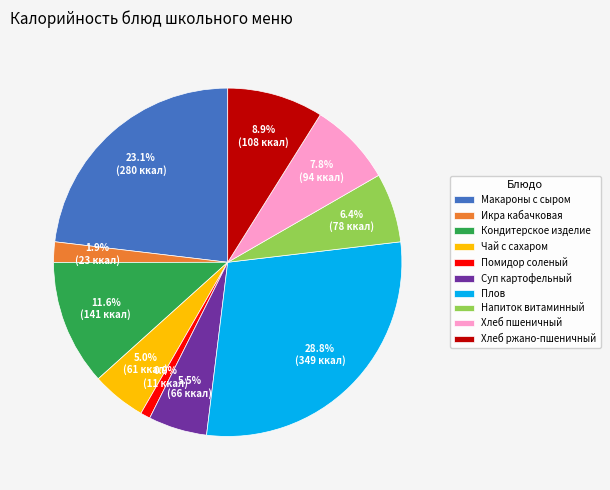

To the nearest percent, what is the difference between the largest and smallest slice percentages?

28%